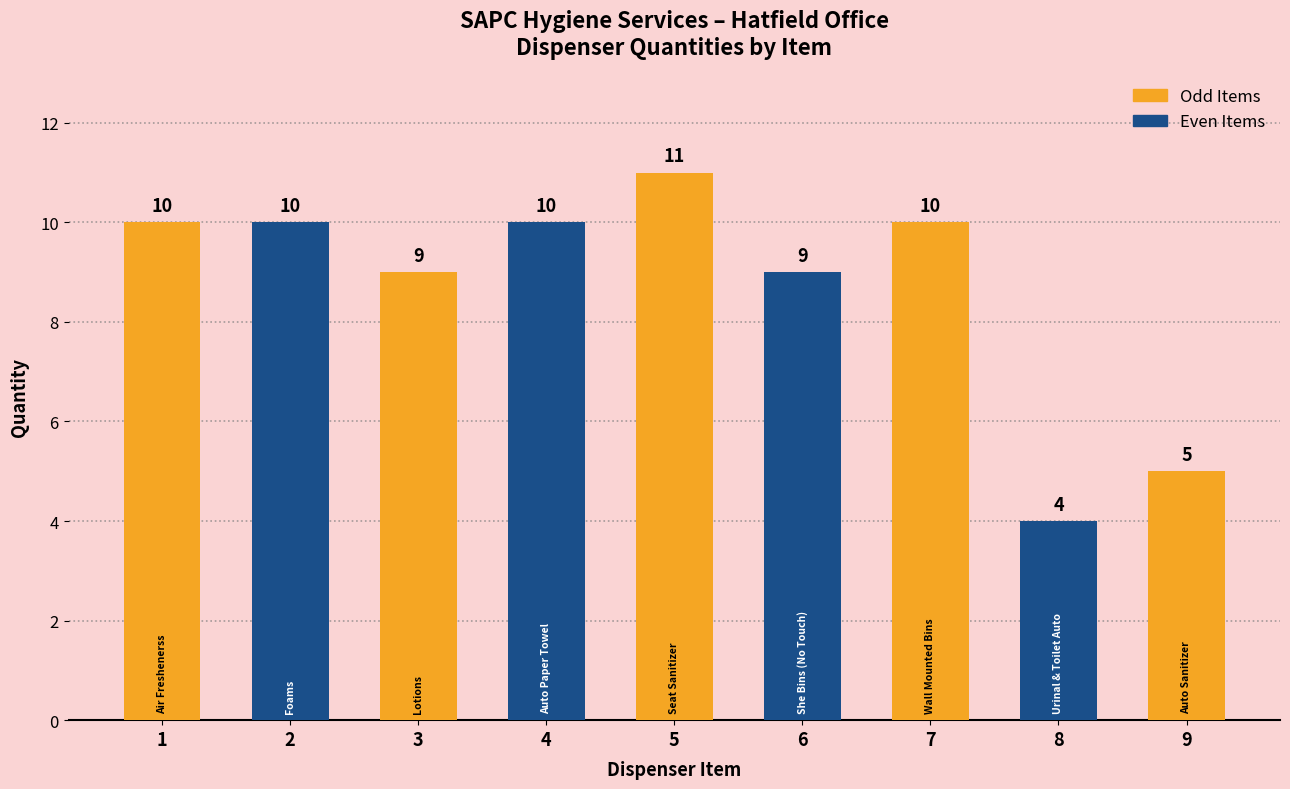

Are the bars horizontal?

No